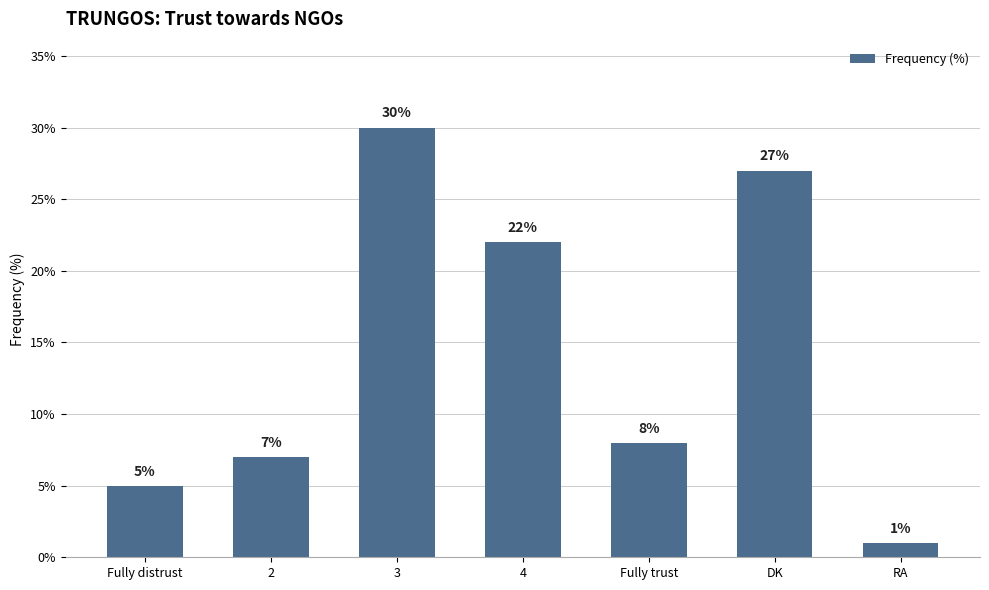

Rank the categories by value from lowest to highest.

RA, Fully distrust, 2, Fully trust, 4, DK, 3